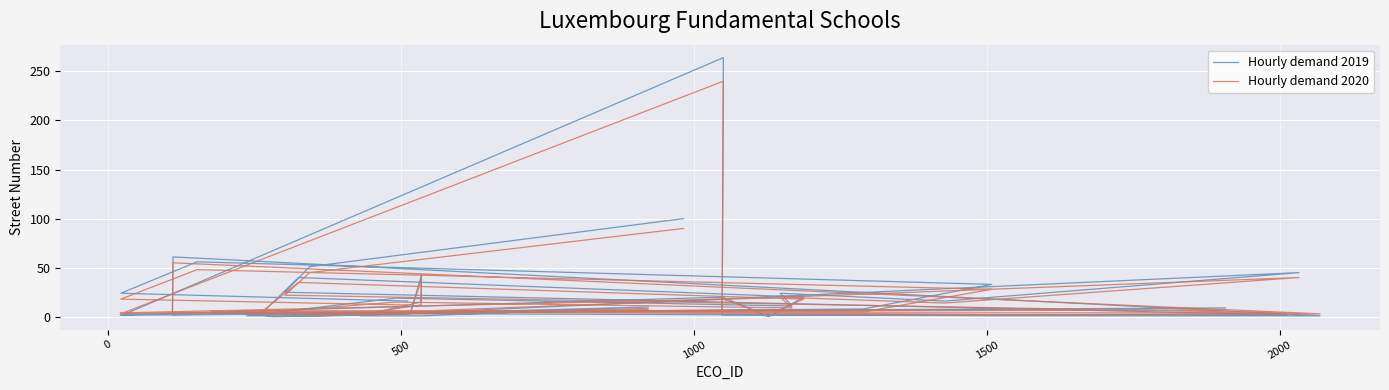

Reading left to right, what are all the values shown in this chart?

Hourly demand 2019: 16	24	56	33	8	2	61	1	1	4	9	2	3	43	15	1	1	10	1	1	19	11	24	16	45	2	0	2	40	20	0	20	2	264	12	2	2	25	51	100
Hourly demand 2020: 12	18	48	28	5	4	55	3	2	6	7	4	5	38	12	3	3	8	2	3	15	9	20	14	40	4	2	4	35	18	2	18	4	240	10	4	4	22	45	90